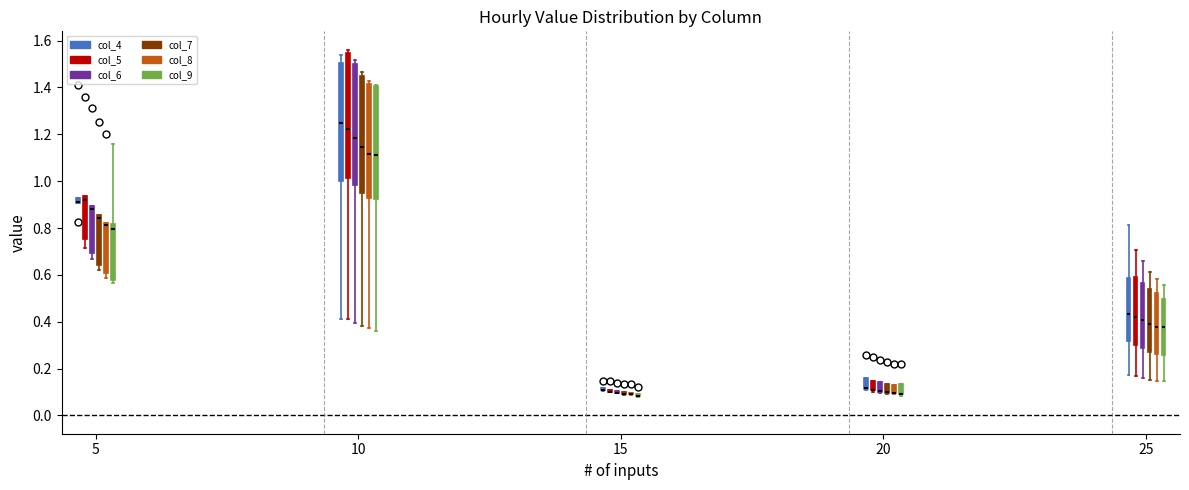

Where is the lower edge of the box for 10 (col_8) on the y-axis? The values are not printed on the chart, so give them approximately, as read against the axis.

0.92